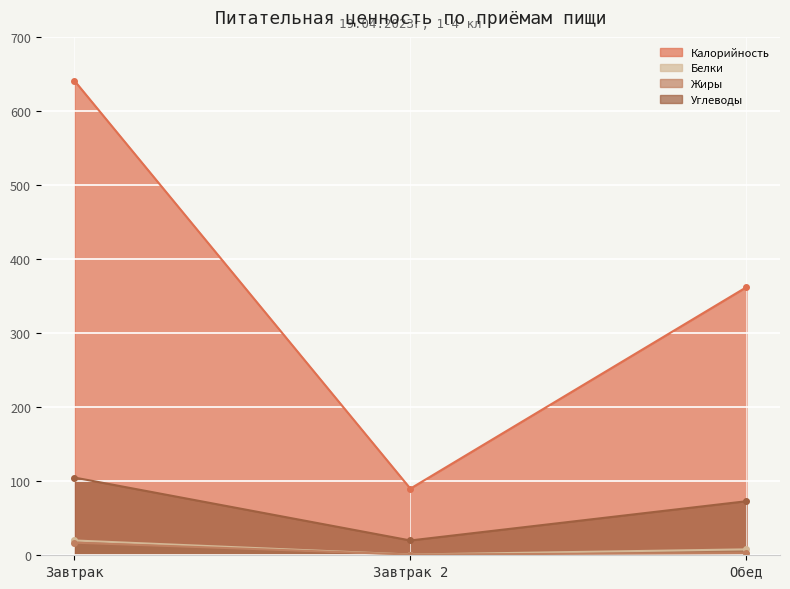

Which series changed the most between Завтрак and Обед?

Калорийность